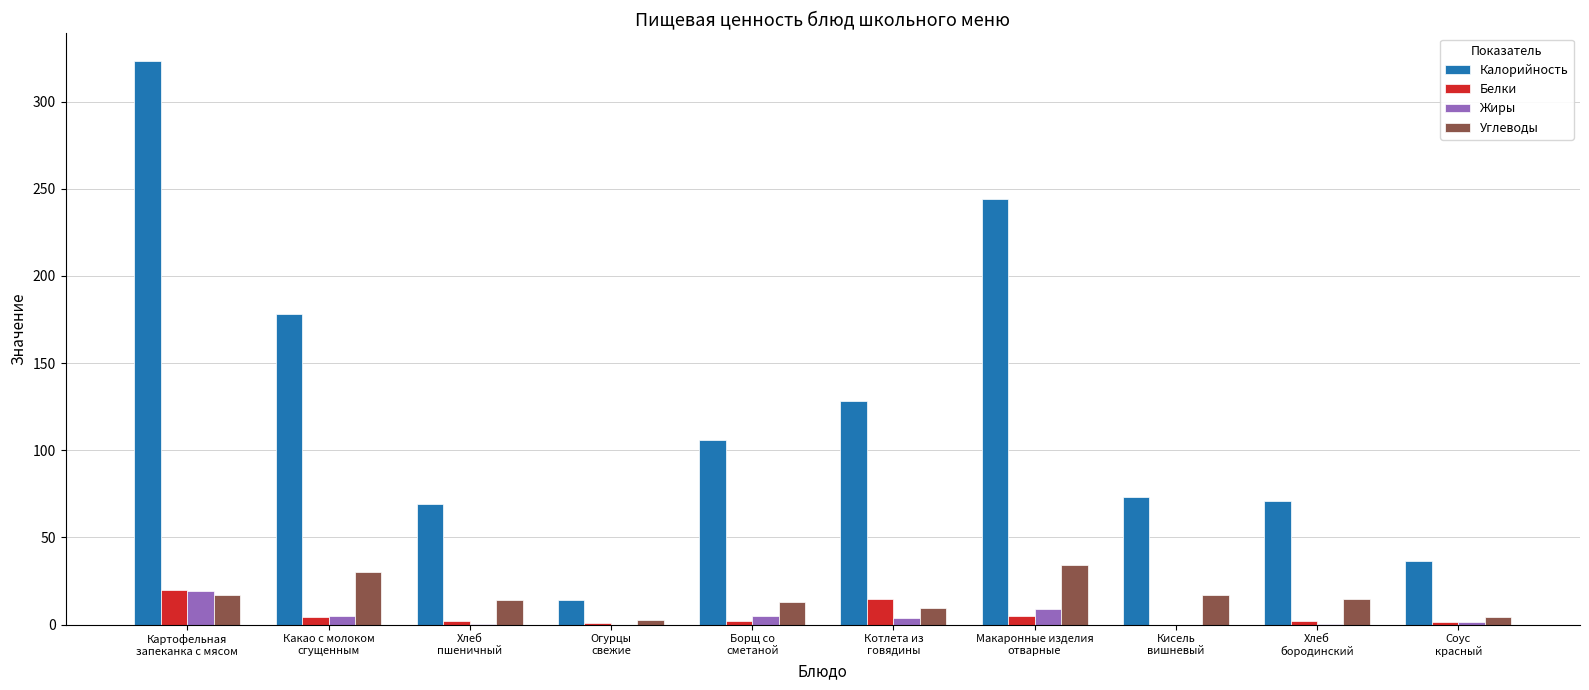

What is the maximum value shown in the chart?

323.0